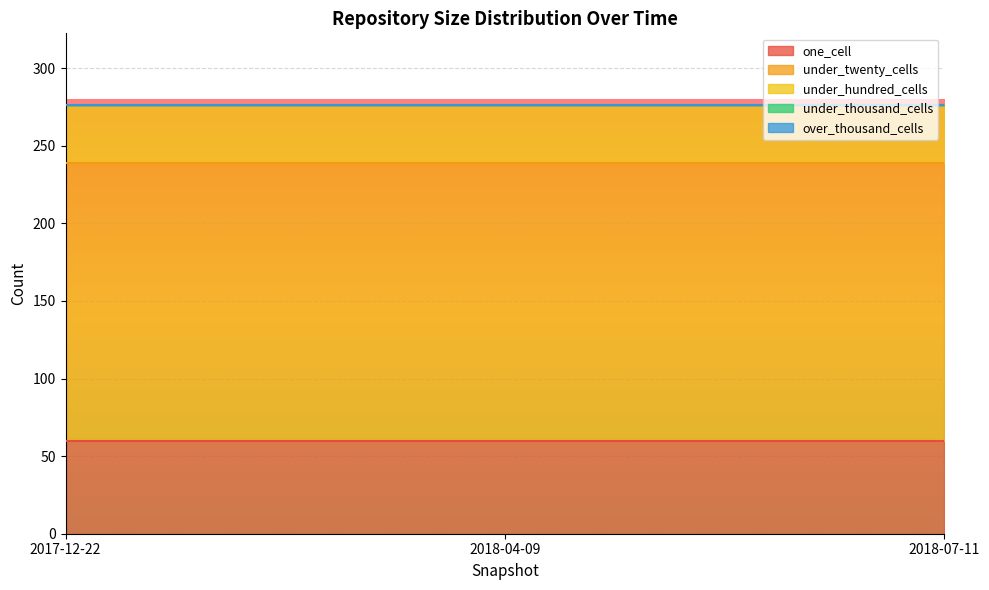

Rank the series by their maximum value, from lowest to highest.

under_thousand_cells, over_thousand_cells, under_hundred_cells, one_cell, under_twenty_cells